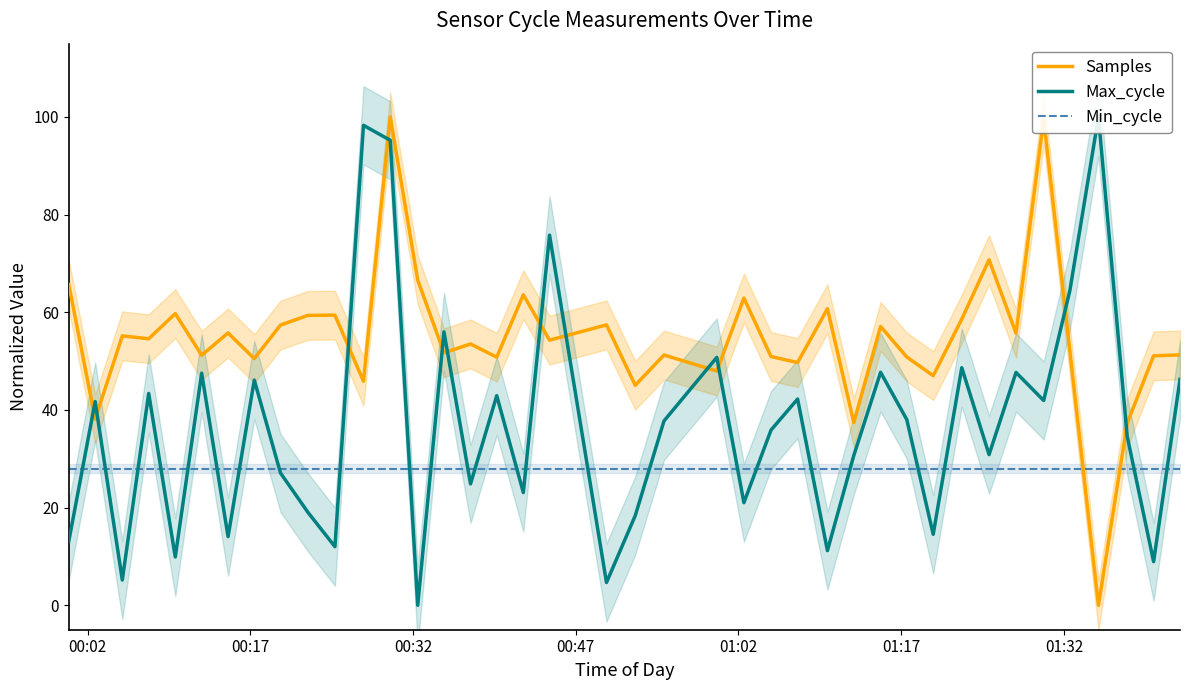

What is the highest value of the Min_cycle series?

28.0